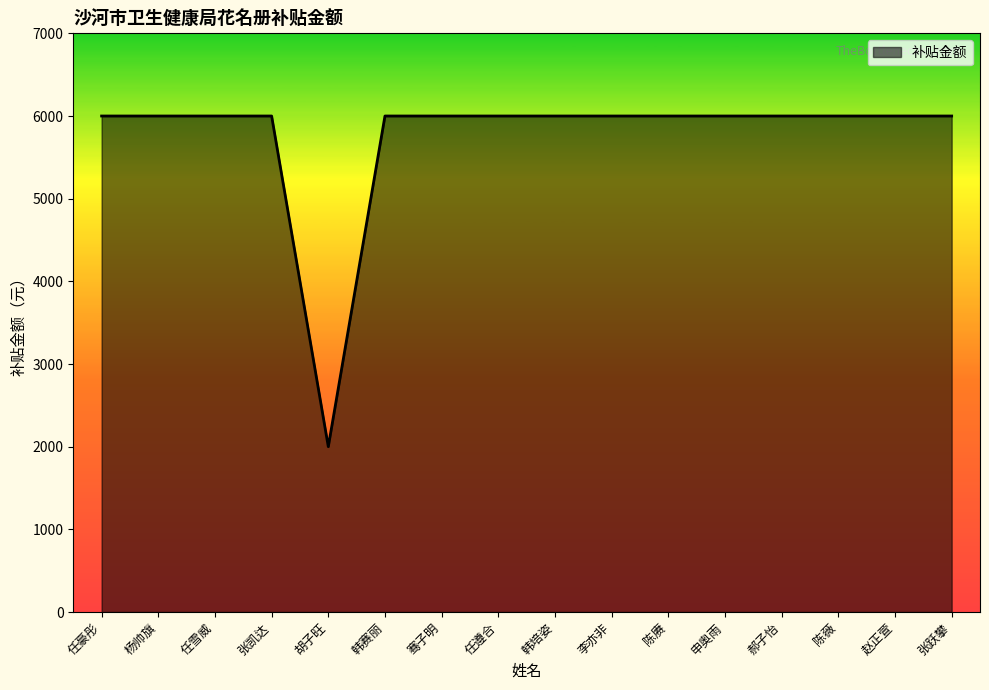

What is the greatest value displayed?

6000